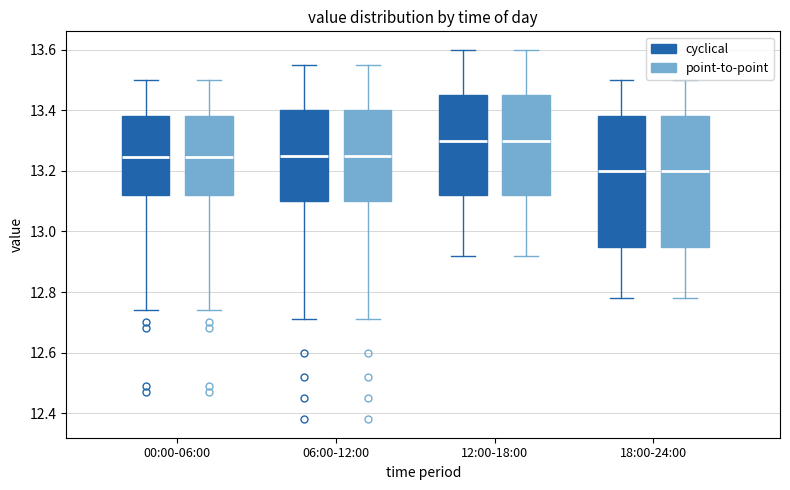

Reading left to right, read every box against the y-axis: the position of its median line, the range the box covers, and the ends of its whiskers. The values are not printed on the chart, so give them approximately, as read against the axis.

00:00-06:00 (cyclical): median 13.24, box 13.12 to 13.38, whiskers 12.74 to 13.50
00:00-06:00 (point-to-point): median 13.24, box 13.12 to 13.38, whiskers 12.74 to 13.50
06:00-12:00 (cyclical): median 13.26, box 13.10 to 13.40, whiskers 12.72 to 13.56
06:00-12:00 (point-to-point): median 13.26, box 13.10 to 13.40, whiskers 12.72 to 13.56
12:00-18:00 (cyclical): median 13.30, box 13.12 to 13.46, whiskers 12.92 to 13.60
12:00-18:00 (point-to-point): median 13.30, box 13.12 to 13.46, whiskers 12.92 to 13.60
18:00-24:00 (cyclical): median 13.20, box 12.96 to 13.38, whiskers 12.78 to 13.50
18:00-24:00 (point-to-point): median 13.20, box 12.96 to 13.38, whiskers 12.78 to 13.50